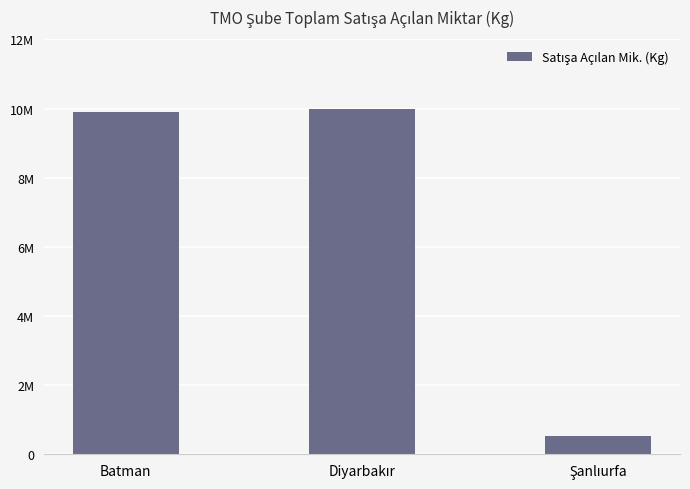

What is the ratio of the value at Diyarbakır to the value at Şanlıurfa?

18.7